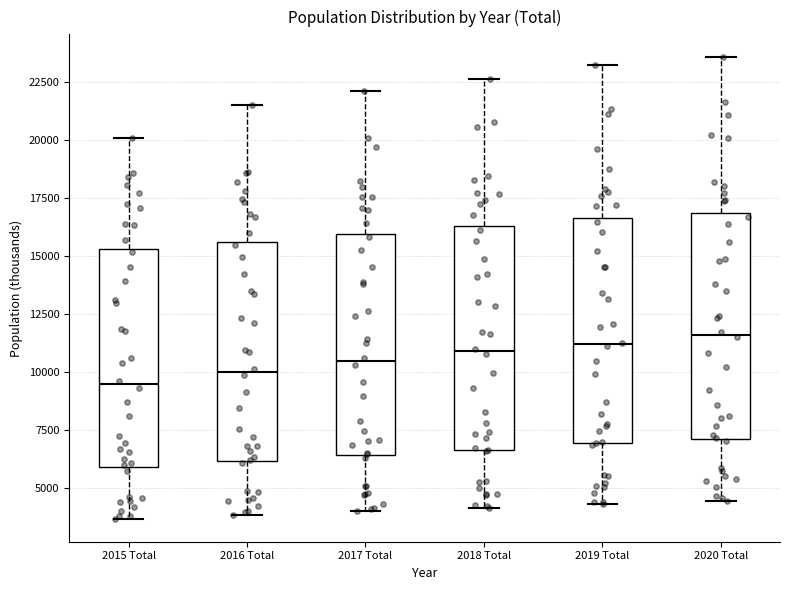

Reading left to right, transcribe this box plot: for each box, give where its median line is, the range the box spans, and where its two whiskers end, as read against the y-axis. The values are not printed on the chart, so give them approximately, as read against the axis.

2015 Total: median 9500, box 6000 to 15500, whiskers 3500 to 20000
2016 Total: median 10000, box 6000 to 15500, whiskers 4000 to 21500
2017 Total: median 10500, box 6500 to 16000, whiskers 4000 to 22000
2018 Total: median 11000, box 6500 to 16500, whiskers 4000 to 22500
2019 Total: median 11000, box 7000 to 16500, whiskers 4500 to 23000
2020 Total: median 11500, box 7000 to 17000, whiskers 4500 to 23500